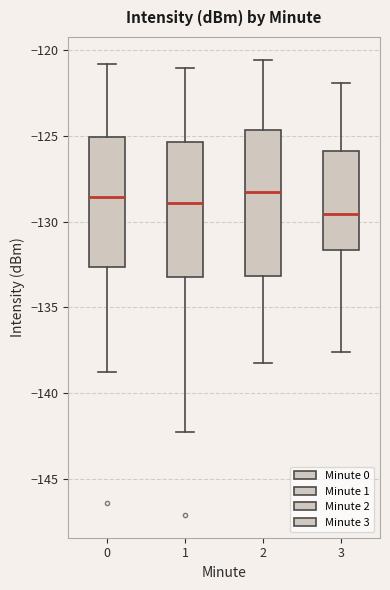

Where does the upper whisker of the box at x = 3 end on the y-axis? The values are not printed on the chart, so give them approximately, as read against the axis.

-122.0